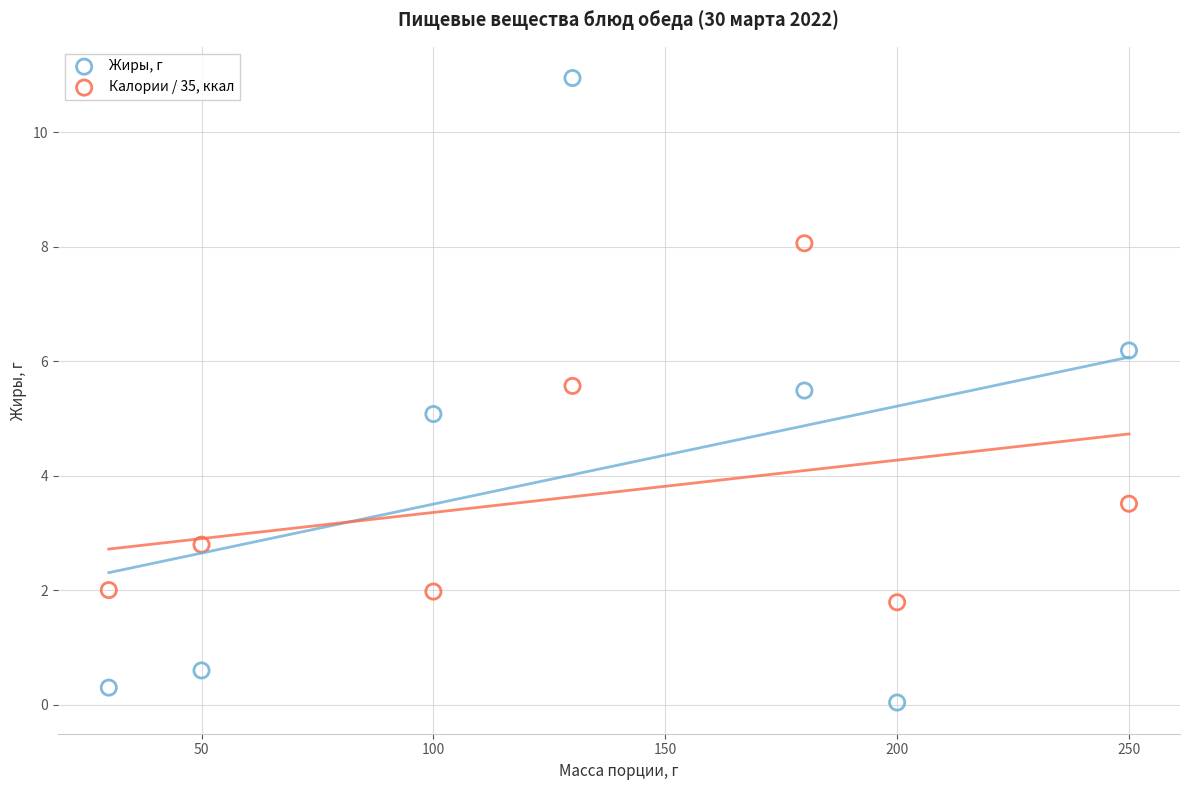

Which series contains the highest Y value?

Жиры, г